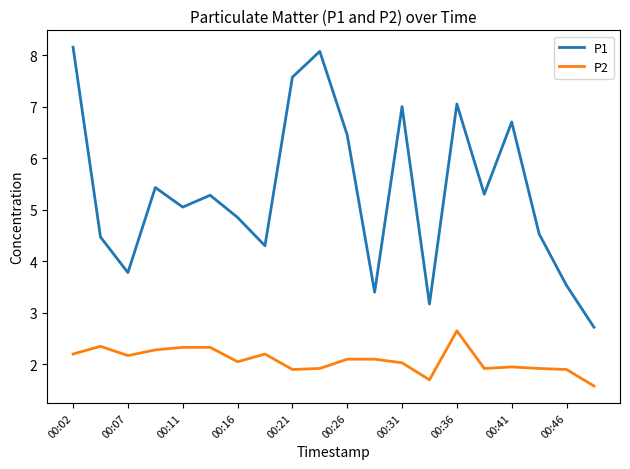

Which series has the largest range (max minus min)?

P1